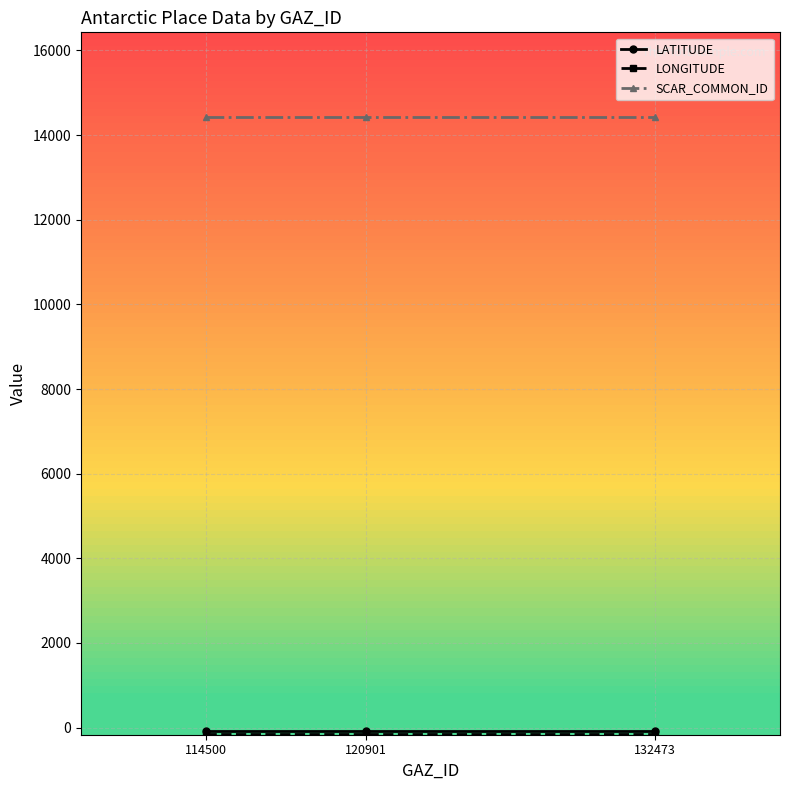

At how many categories does at least one series exceed 2321?

3